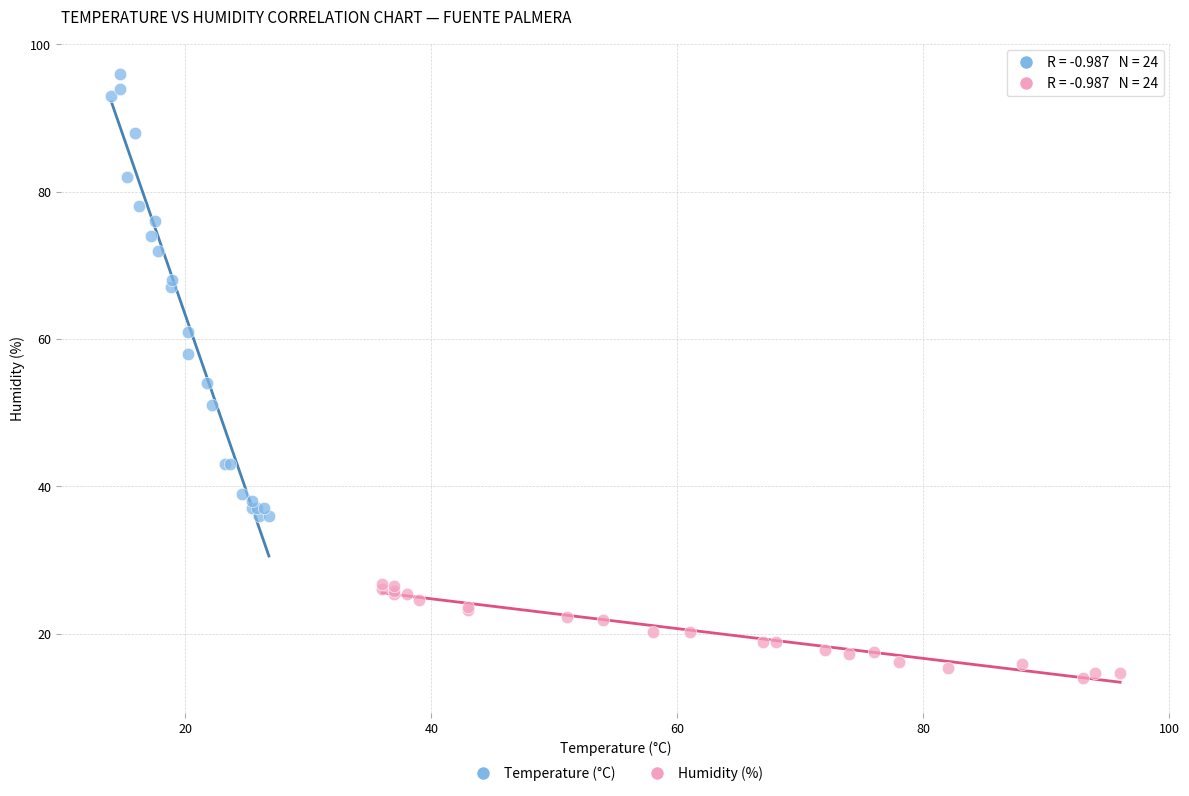

Which series has the widest spread of Y values?

Temperature (°C)